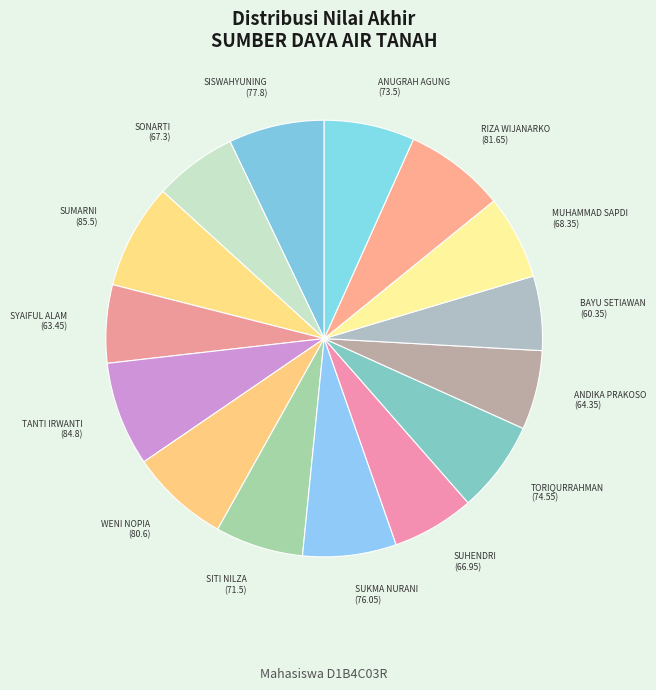

How many slices are in this pie chart?

15